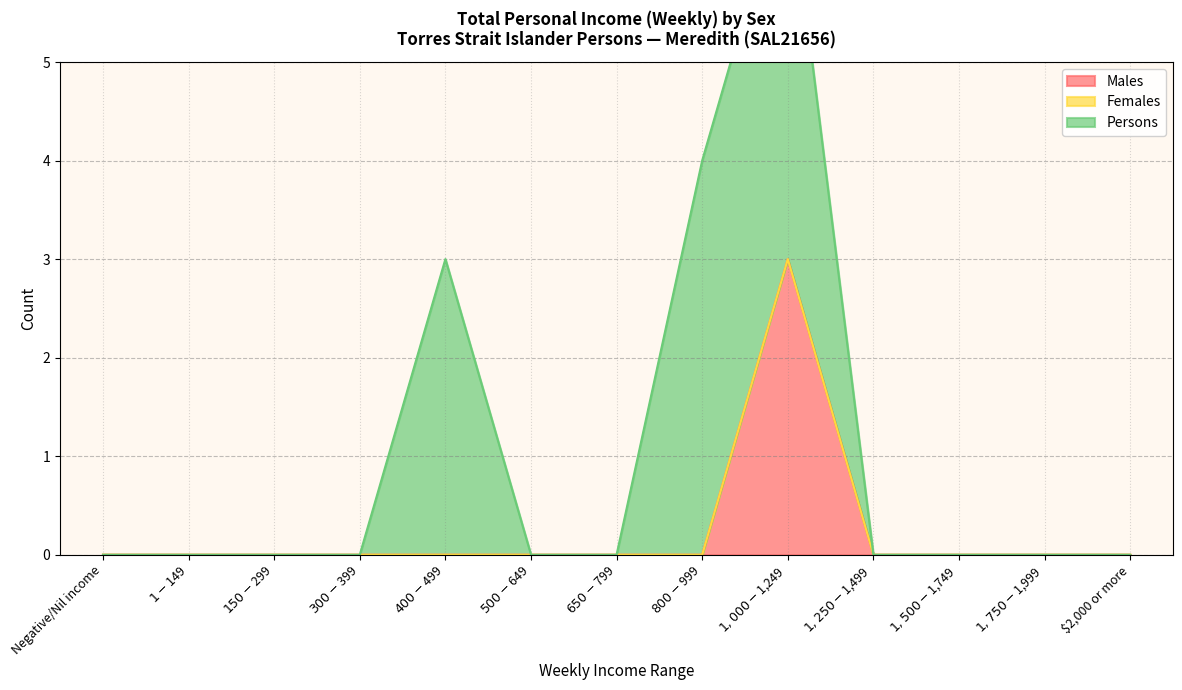

The value of Males at $1-$149 is 2. True or false?

False